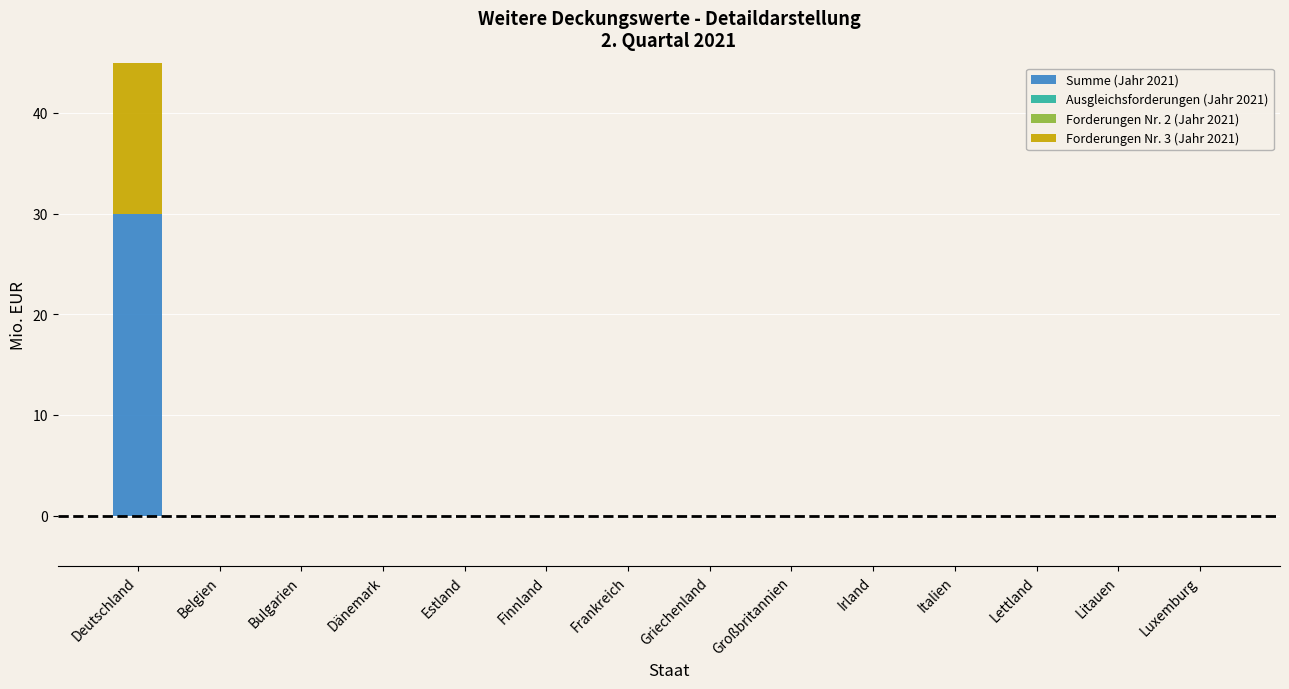

How many groups of bars are there?

14